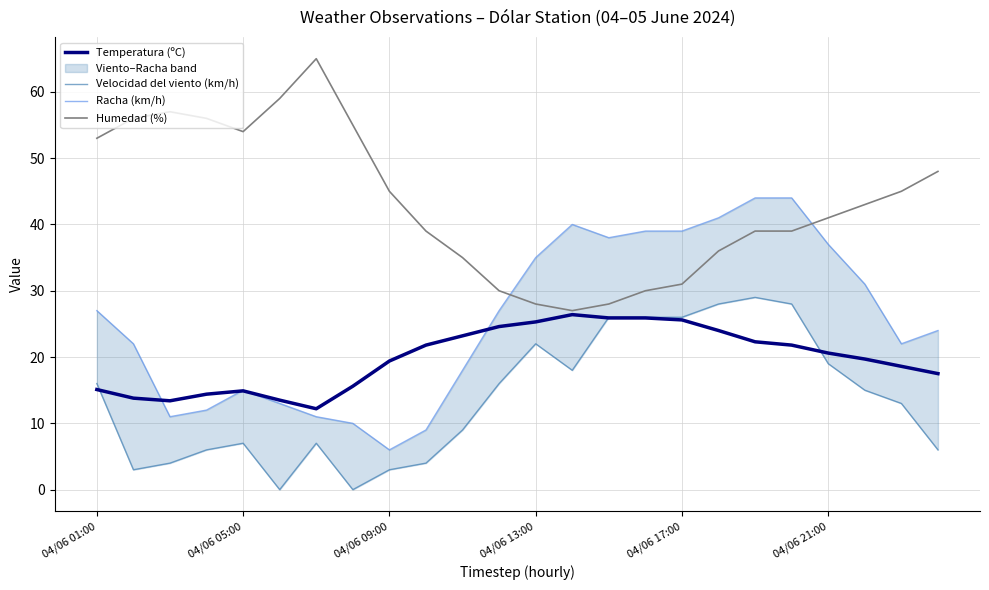

List the series in order of their peak value, highest first.

Humedad (%), Racha (km/h), Velocidad del viento (km/h), Temperatura (ºC)